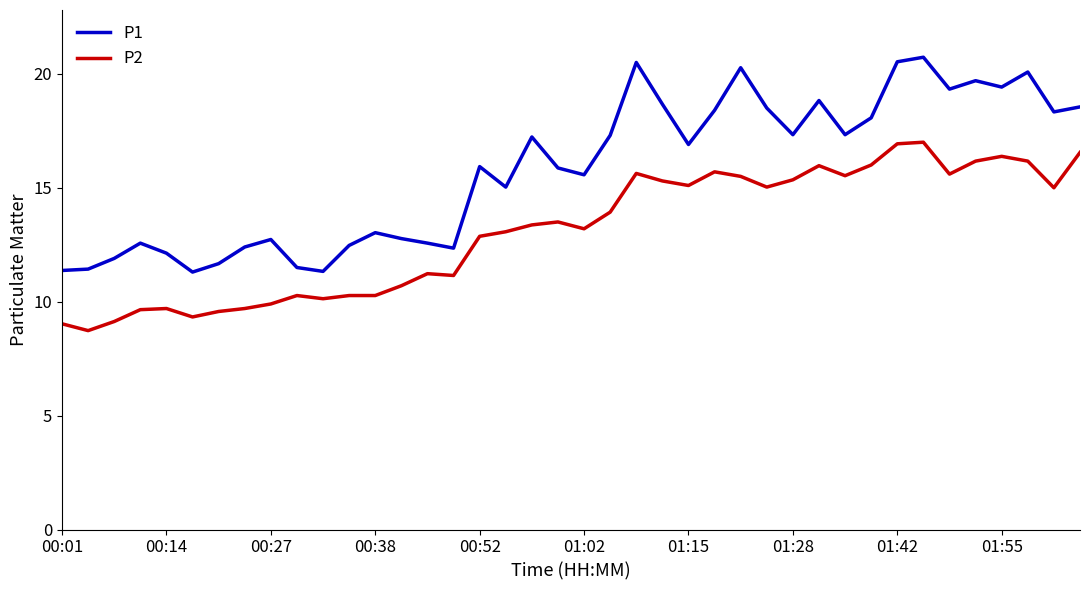

Which series has the largest range (max minus min)?

P1